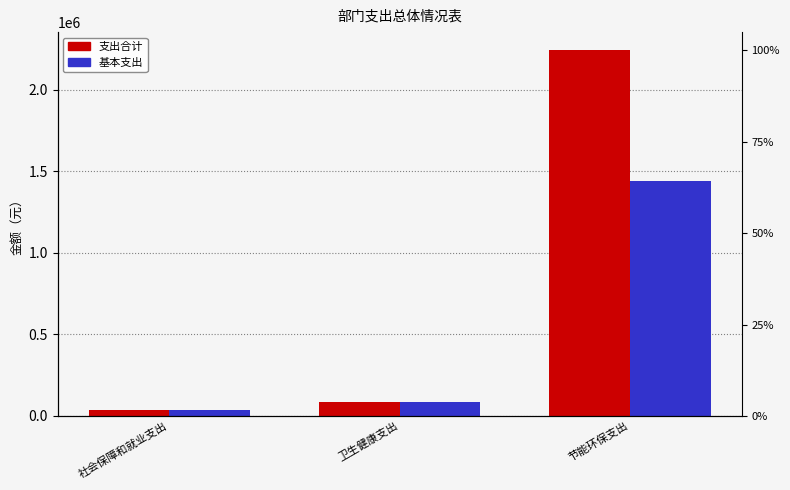

What is the difference between the maximum and second lowest values in the 支出合计 series?

2155253.7